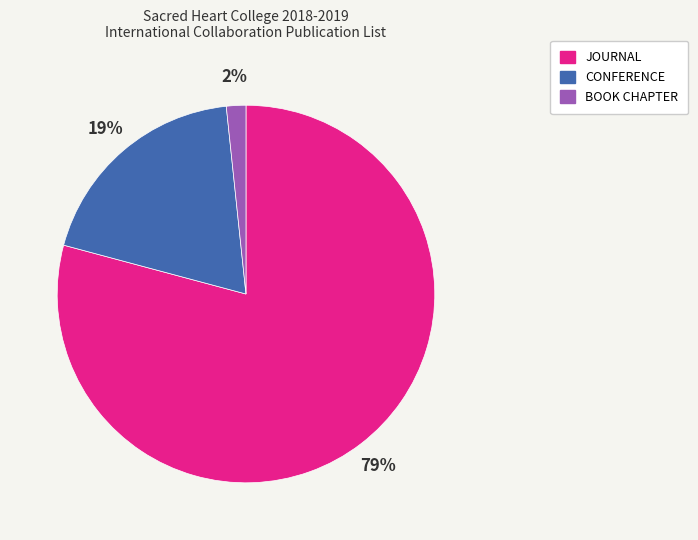

What percentage is the BOOK CHAPTER slice, to the nearest percent?

2%